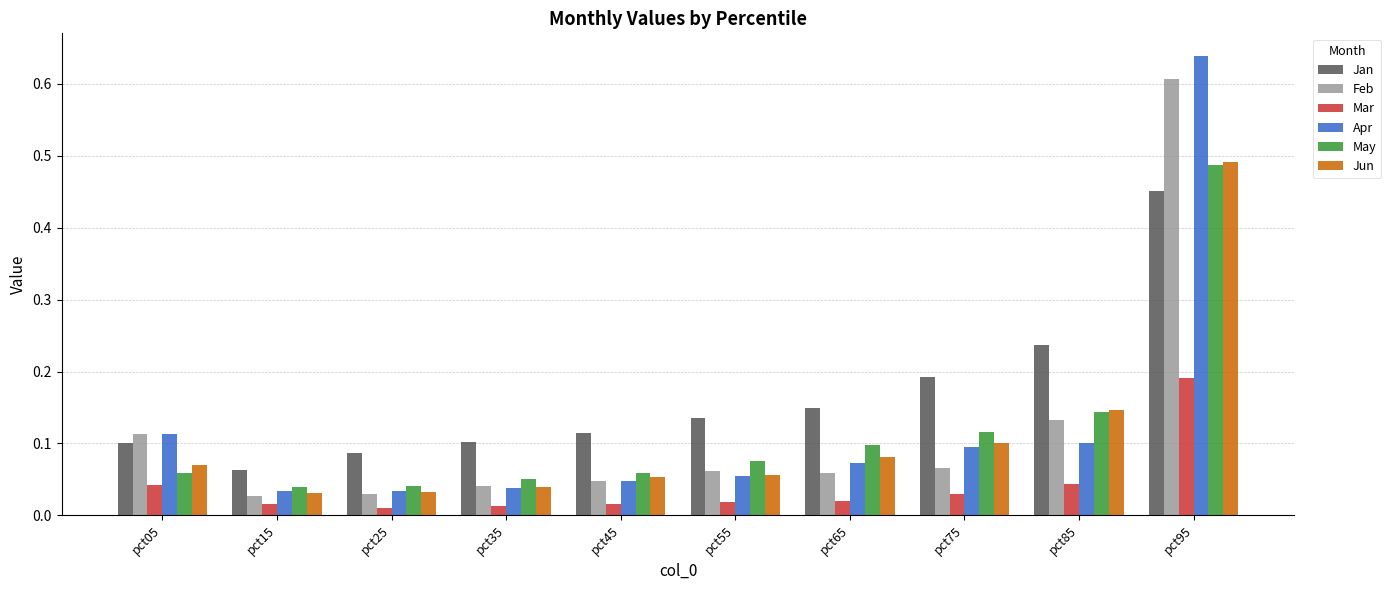

Between pct75 and pct95, which series saw the biggest shift?

Apr